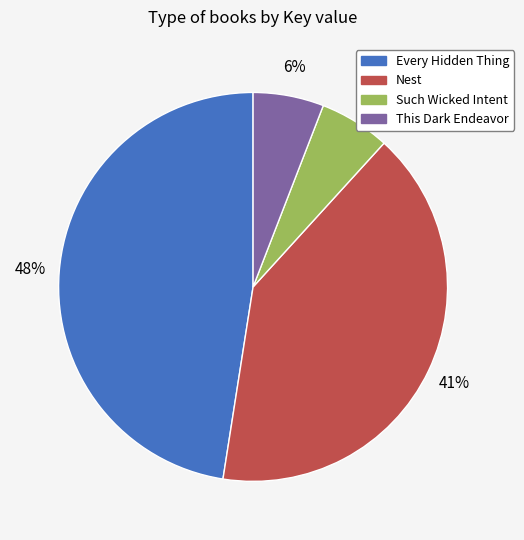

What is the largest slice in the pie chart?

Every Hidden Thing